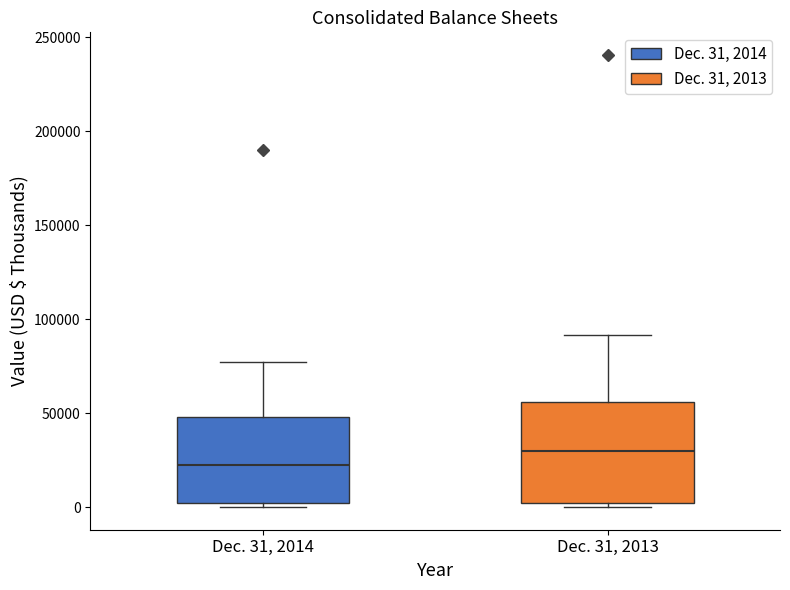

Where does the upper whisker of the box for Dec. 31, 2013 end on the y-axis? The values are not printed on the chart, so give them approximately, as read against the axis.

90000